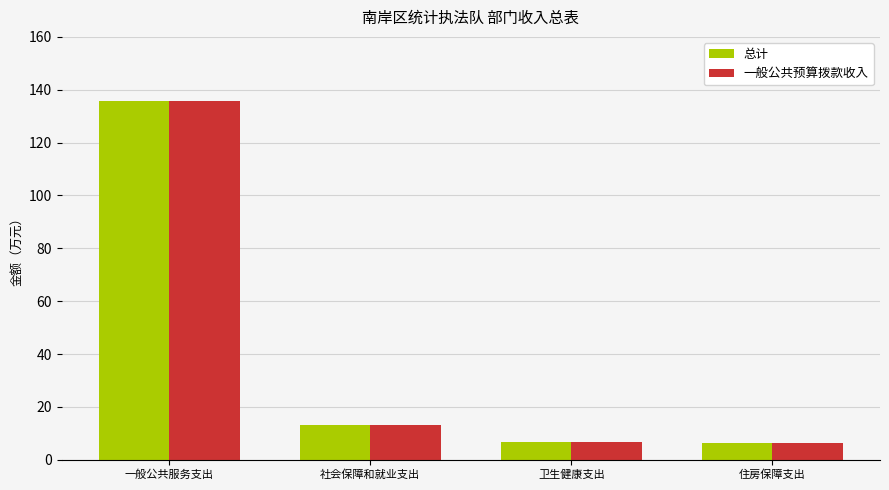

At which label does 一般公共预算拨款收入 reach its peak?

一般公共服务支出